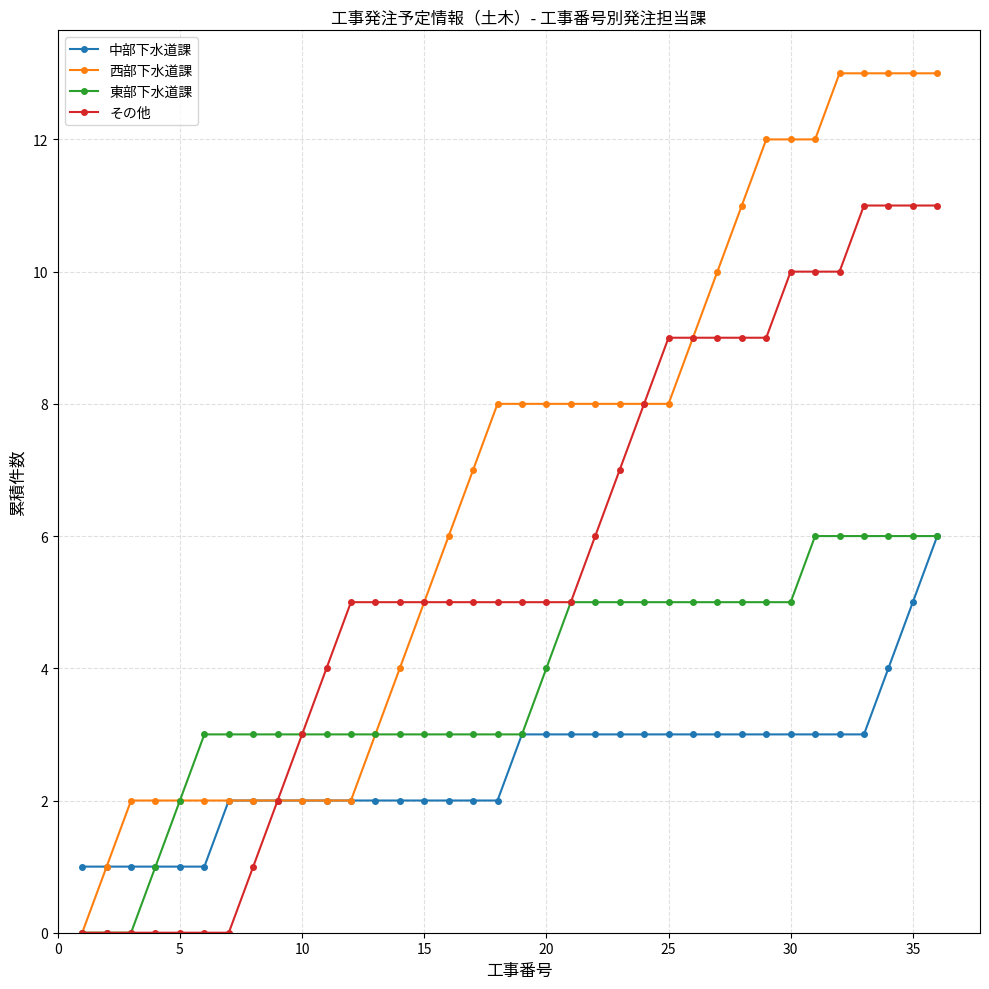

What is the highest value of the 東部下水道課 series?

6